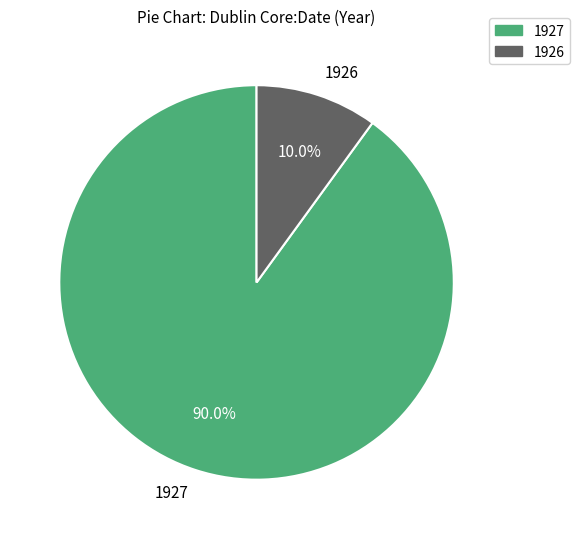

Does any single category account for the majority?

Yes